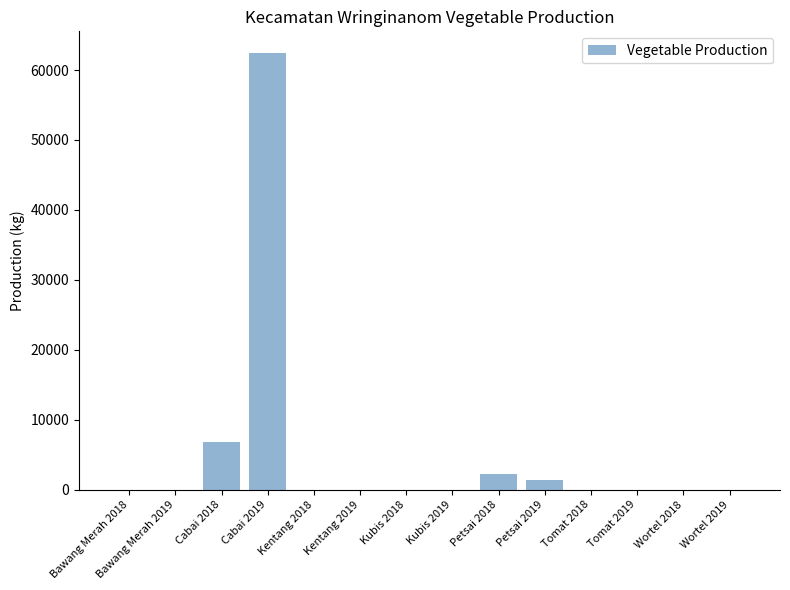

Where is the data nearest to the value 31204?

Cabai 2018